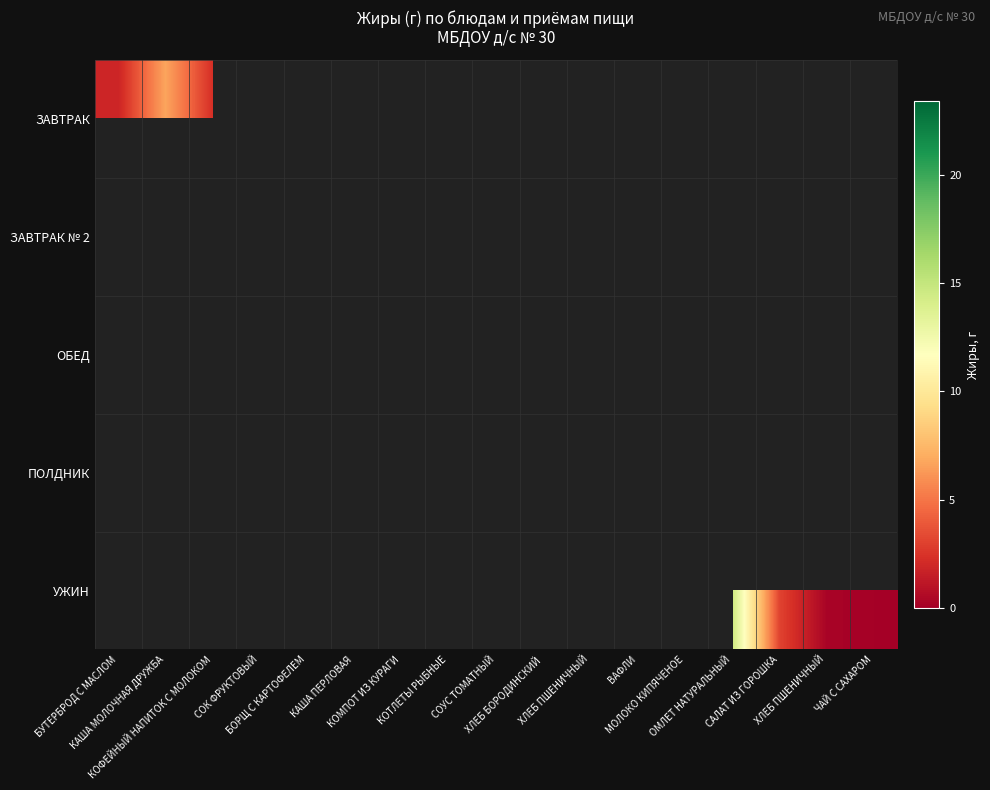

How many data points does each series have?

17